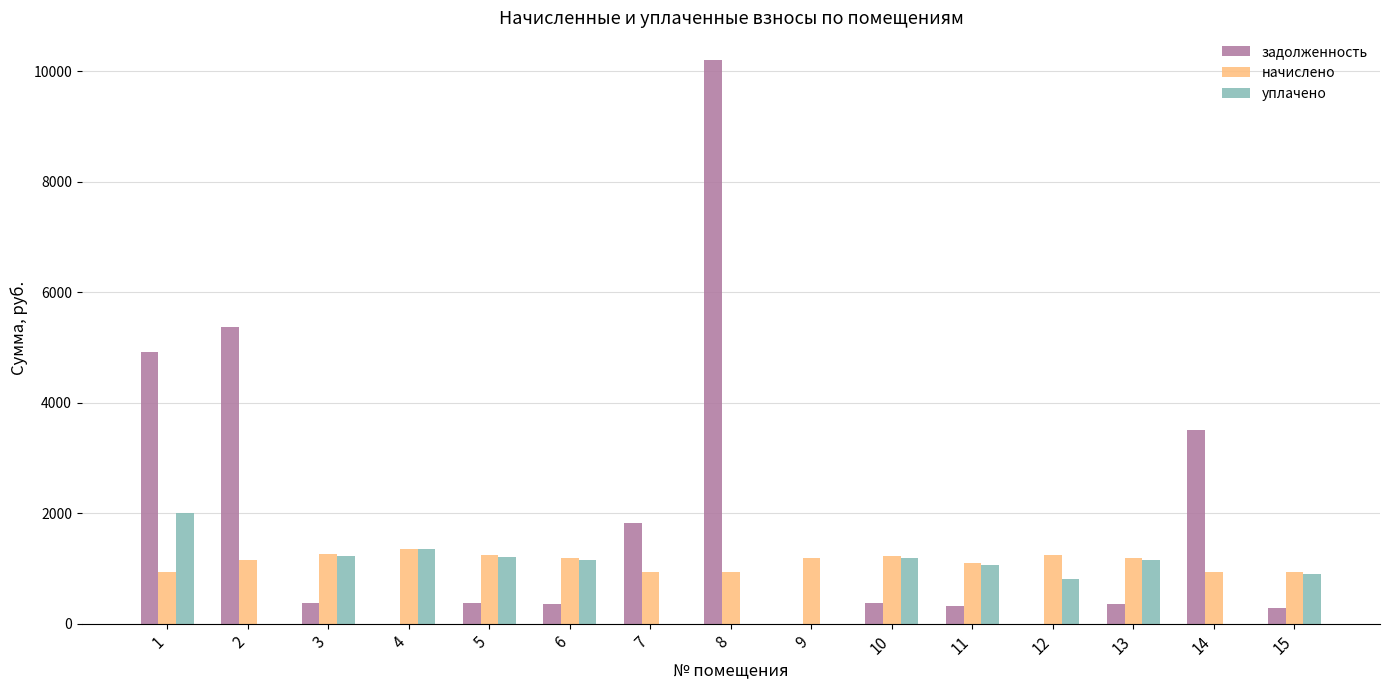

Between 8 and 12, which series saw the biggest shift?

задолженность